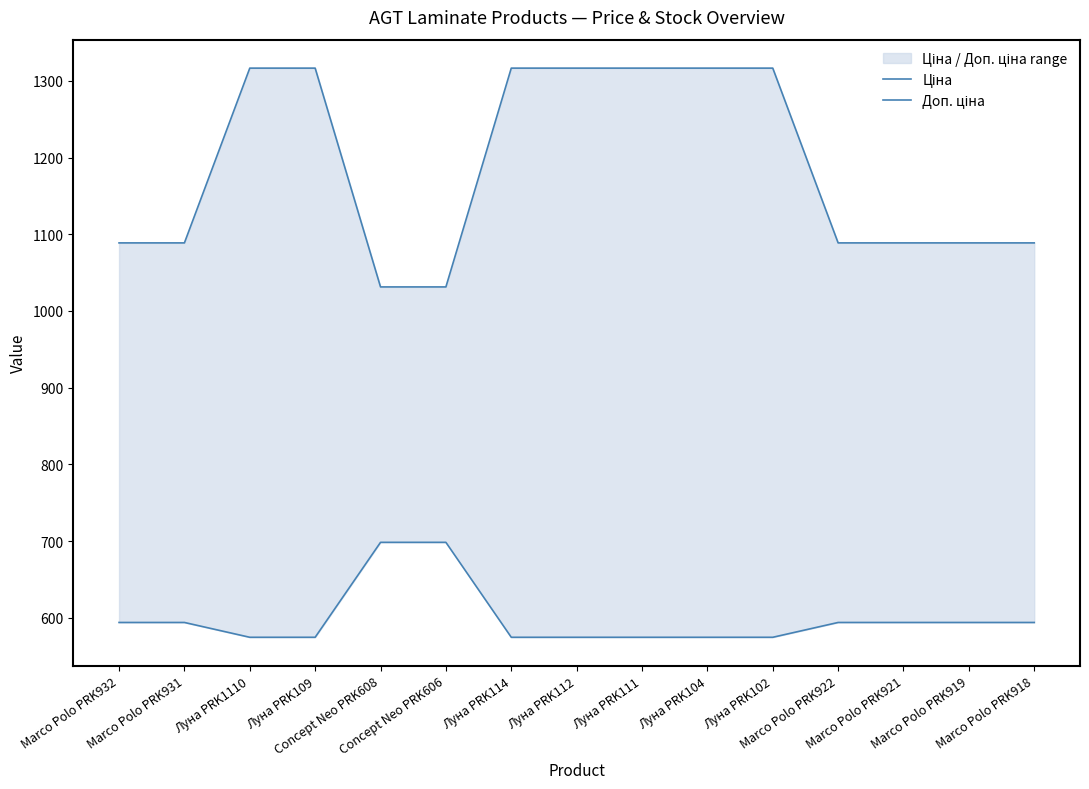

Reading right to left, what are all the values shown in this chart?

Ціна: 593.8	593.8	593.8	593.8	574.5	574.5	574.5	574.5	574.5	698.3	698.3	574.5	574.5	593.8	593.8
Доп. ціна: 1088.8	1088.8	1088.8	1088.8	1316.7	1316.7	1316.7	1316.7	1316.7	1031.4	1031.4	1316.7	1316.7	1088.8	1088.8